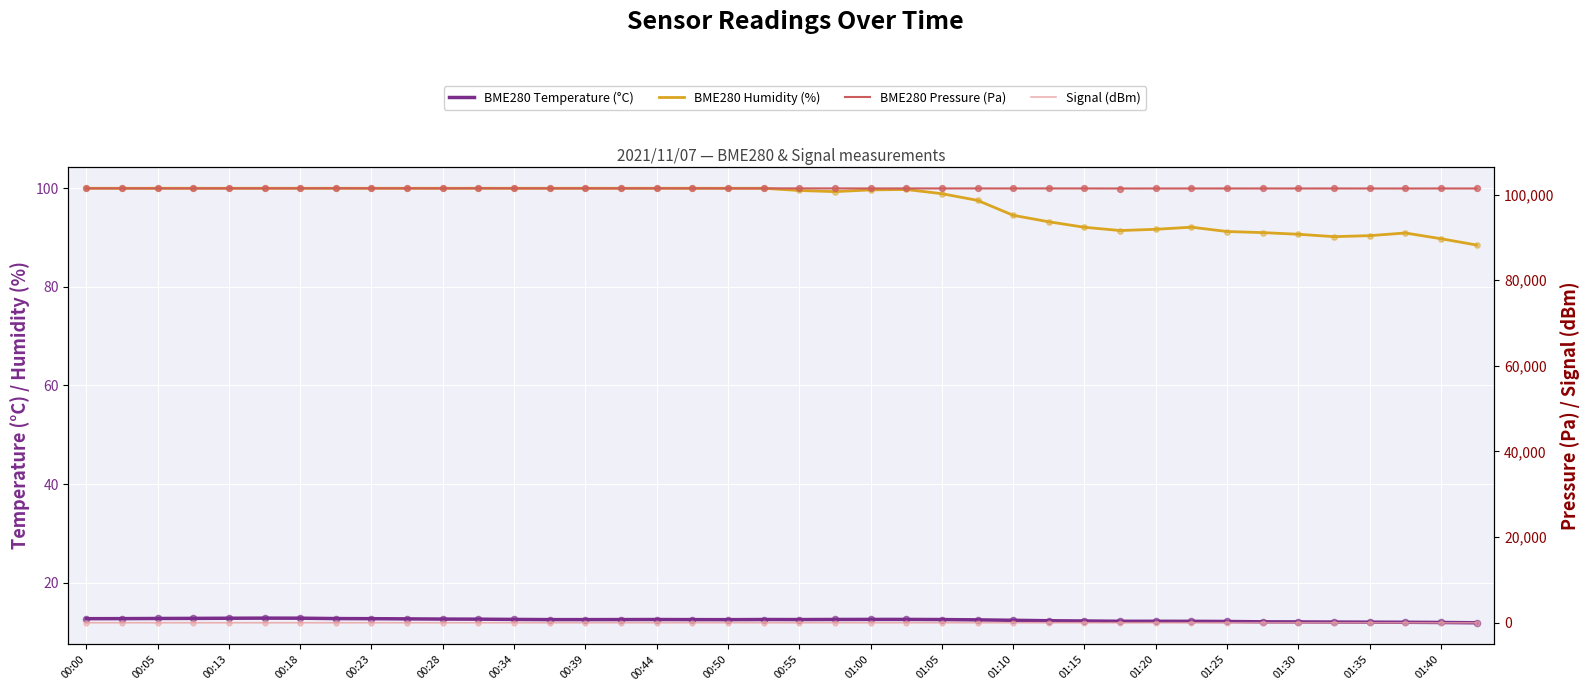

Which series has the largest total across all categories?

BME280 Pressure (Pa)